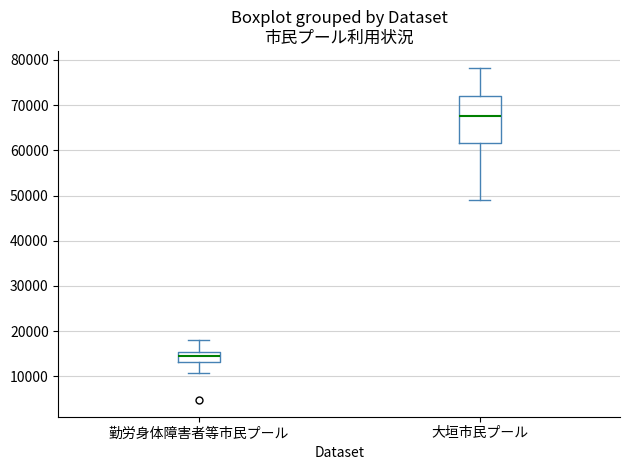

Comparing the boxes themselves (not the whiskers), which one is the tallest?

大垣市民プール